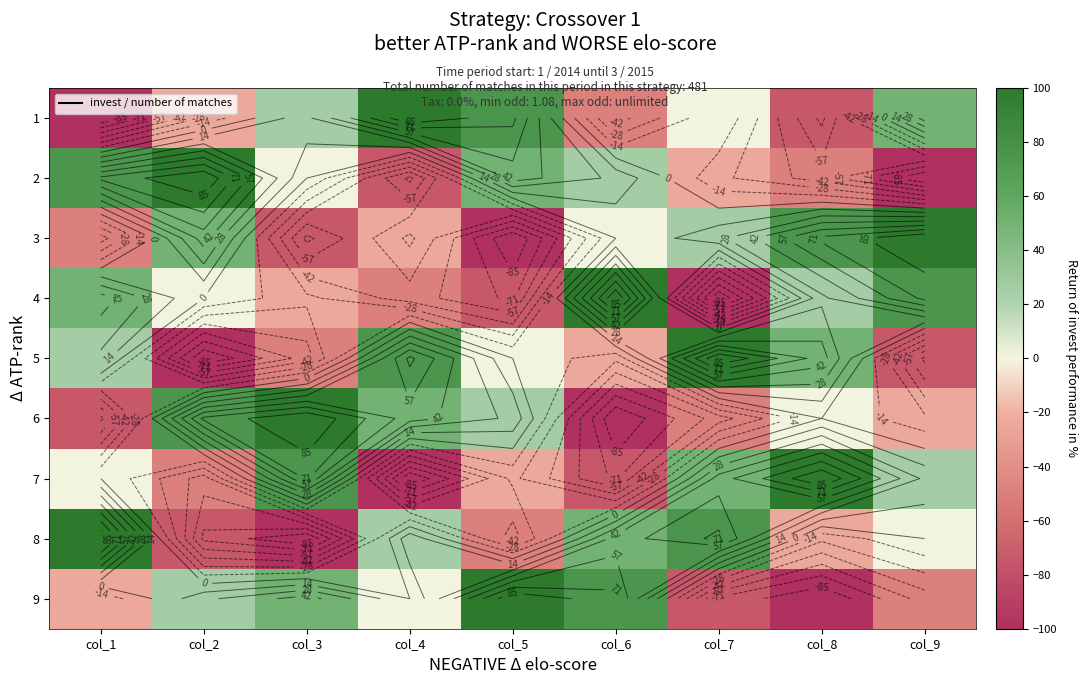

How many 6 values are between -50 and 50?

5